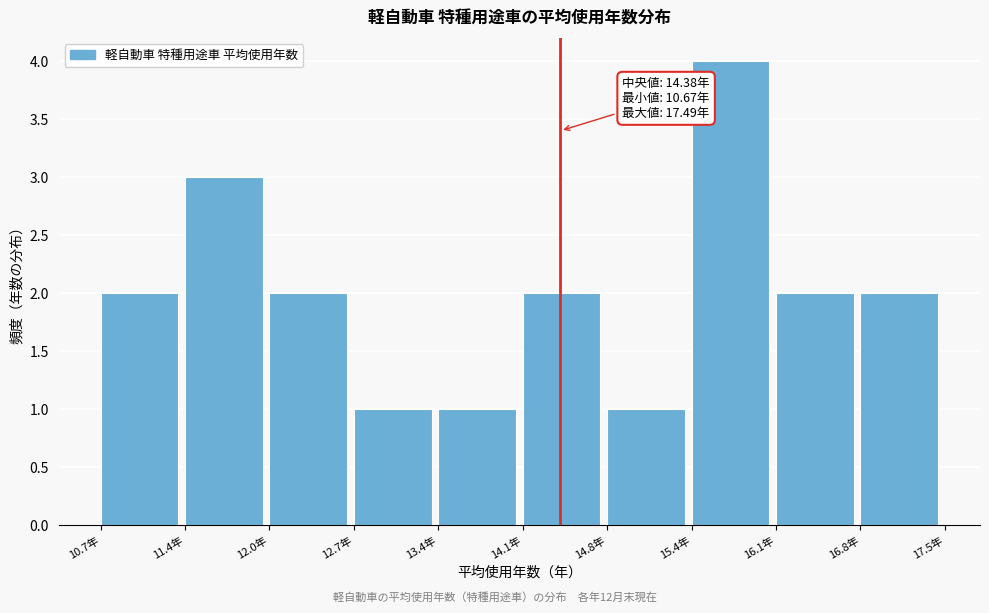

Which range on the x-axis has the tallest bar?

15.4 to 16.1